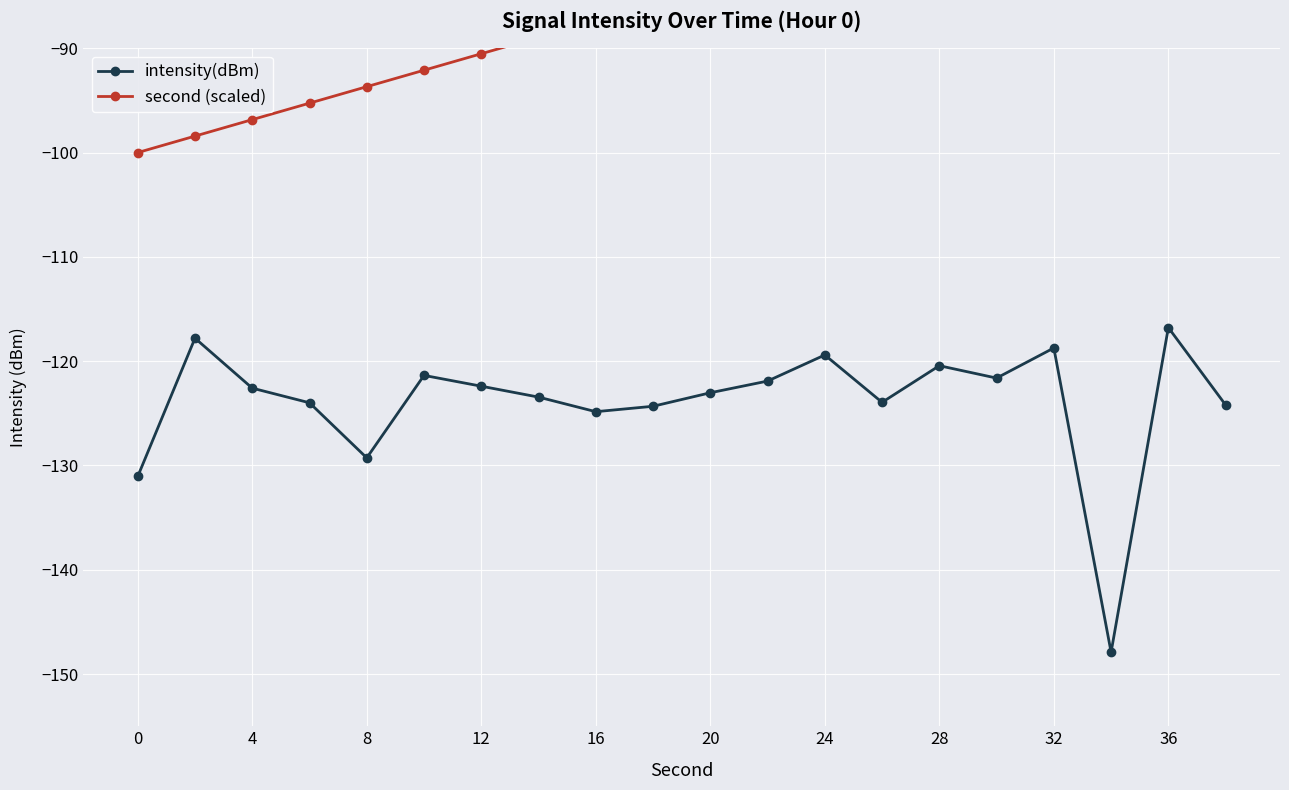

At how many categories does at least one series exceed -95?

16